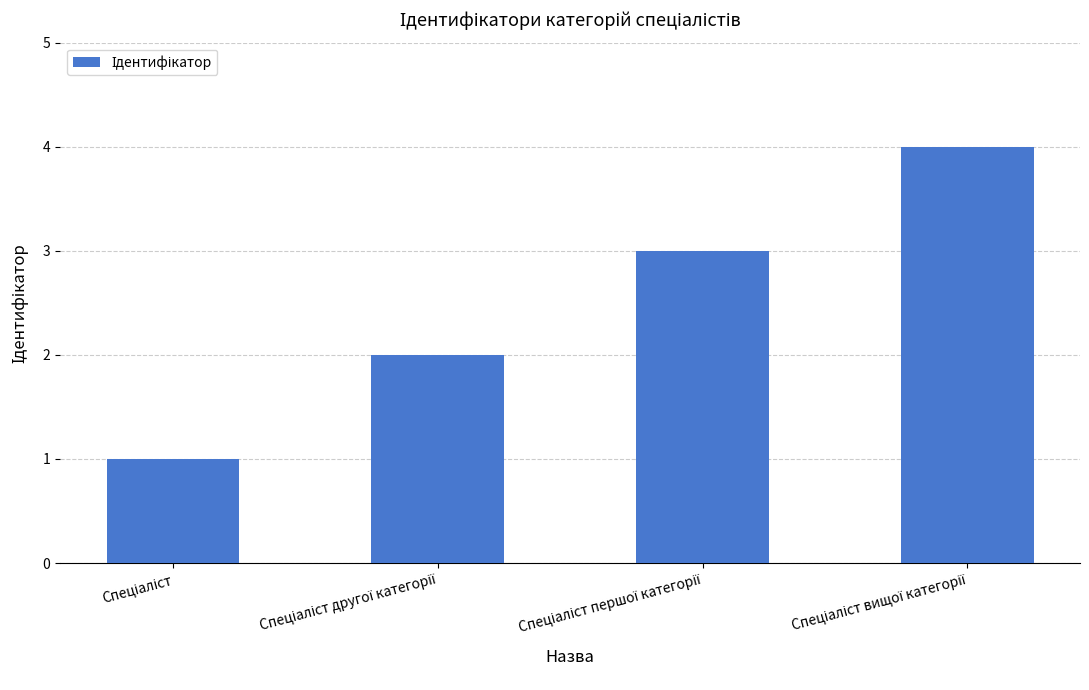

What is the difference between the maximum and minimum values?

3